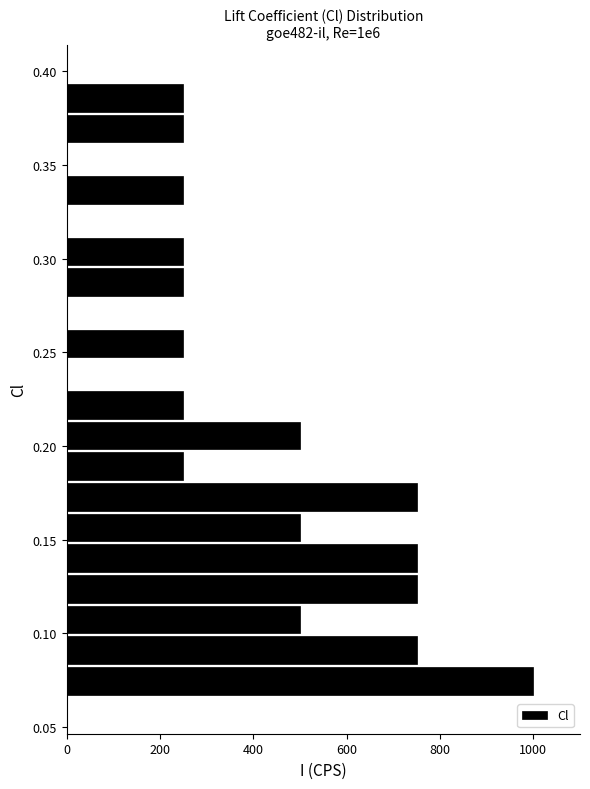

Around what value on the y-axis is the longest bar? Give the approximate position of its centre, as read against the axis.

0.075